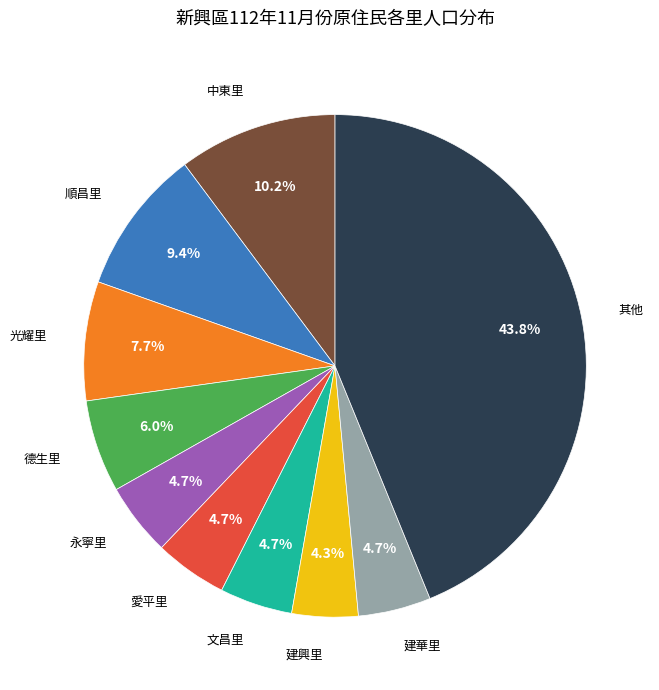

What is the ratio of the value at 光耀里 to the value at 愛平里?

1.6